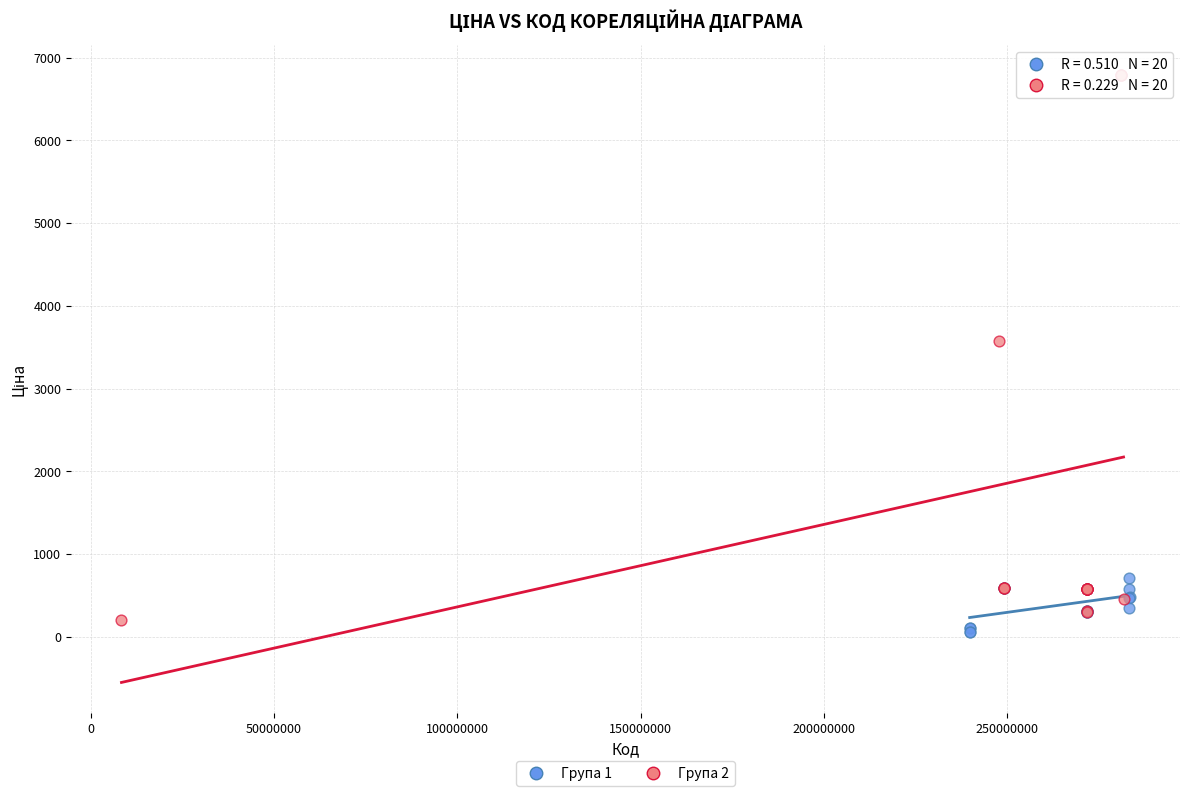

What are all the series names shown in the legend?

Група 1, Група 2